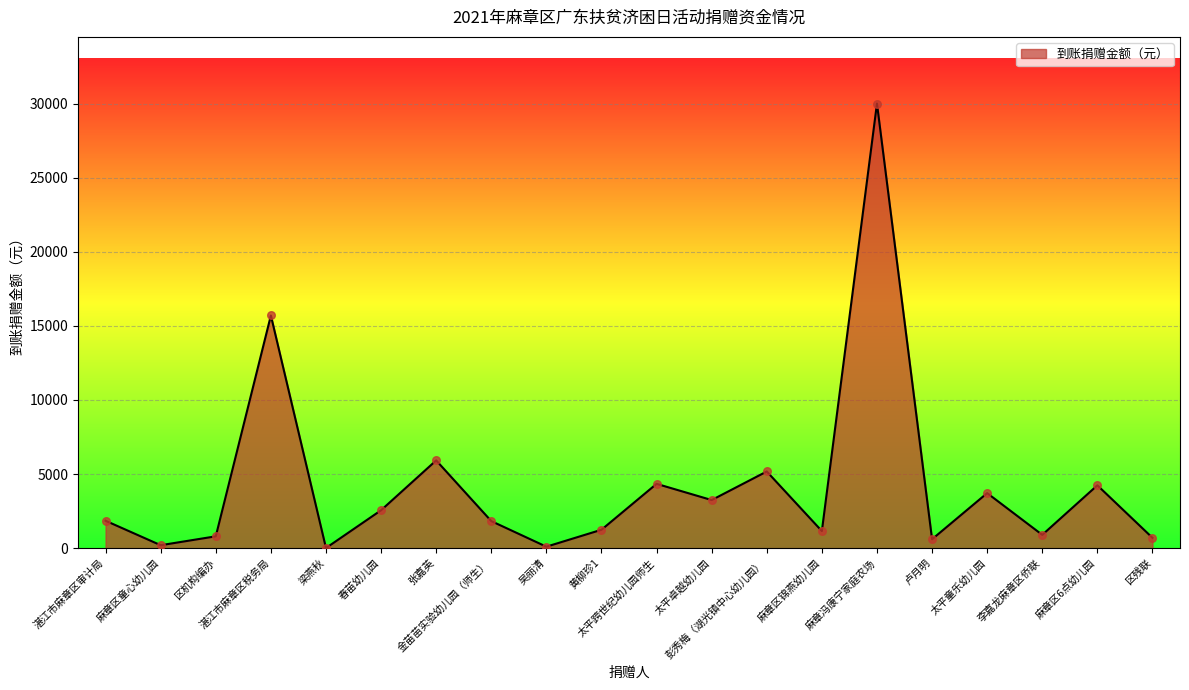

Which has a higher value, 吴丽清 or 太平童乐幼儿园?

太平童乐幼儿园